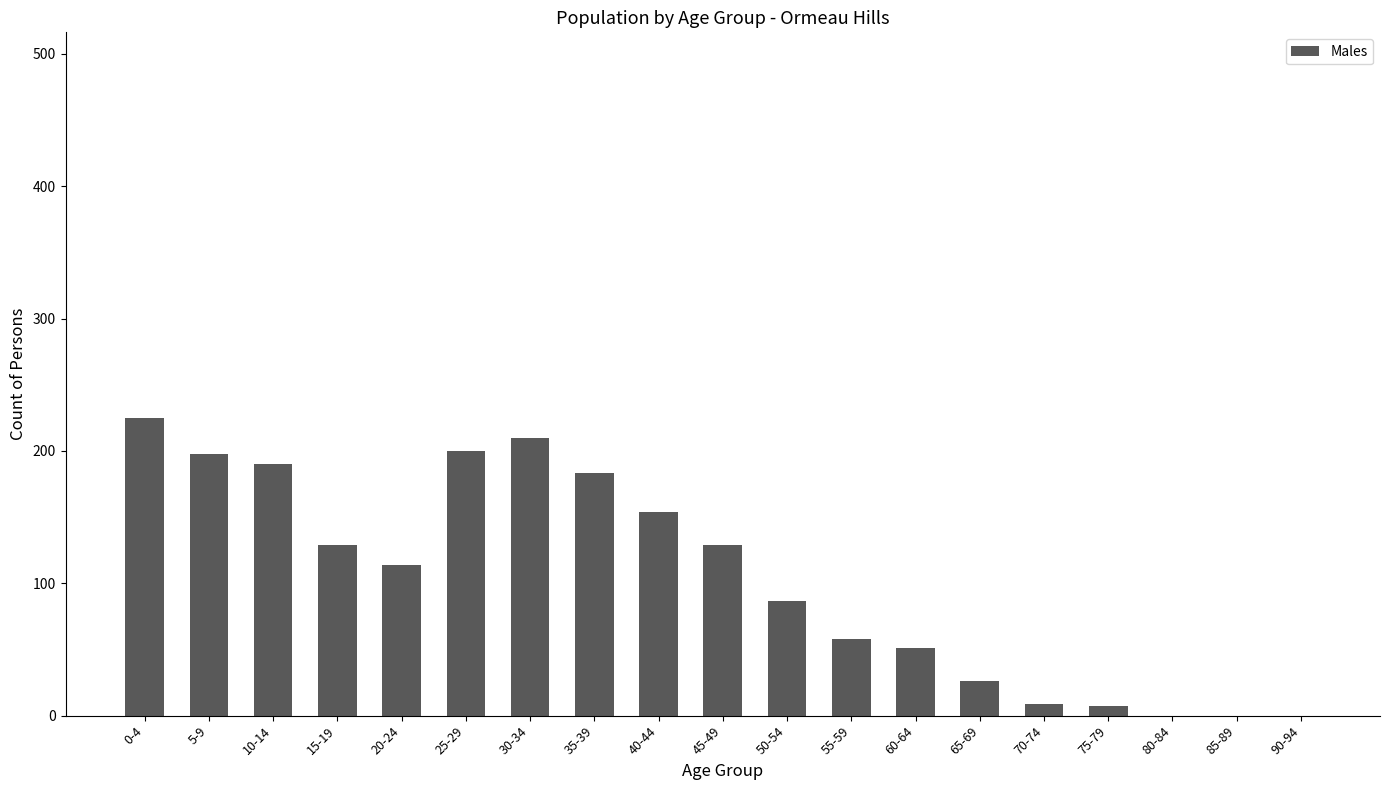

What is the maximum value shown in the chart?

225